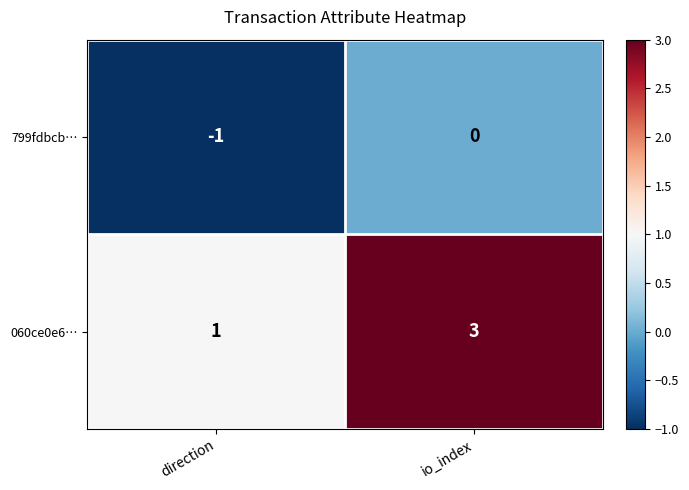

At which label is 799fdbcb… closest to 0?

io_index